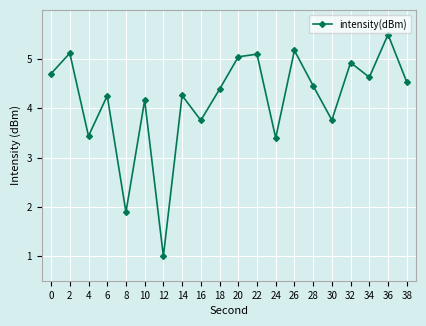

Reading left to right, extract all data points from this chart.

0=4.7	2=5.1	4=3.4	6=4.3	8=1.9	10=4.2	12=1.0	14=4.3	16=3.8	18=4.4	20=5.0	22=5.1	24=3.4	26=5.2	28=4.5	30=3.8	32=4.9	34=4.6	36=5.5	38=4.5